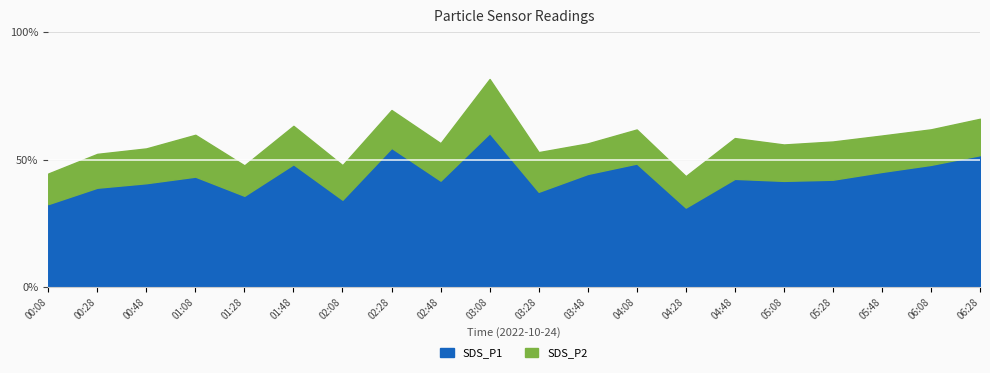

How many points are higher than both their immediate neighbors (excluding endpoints)?

6